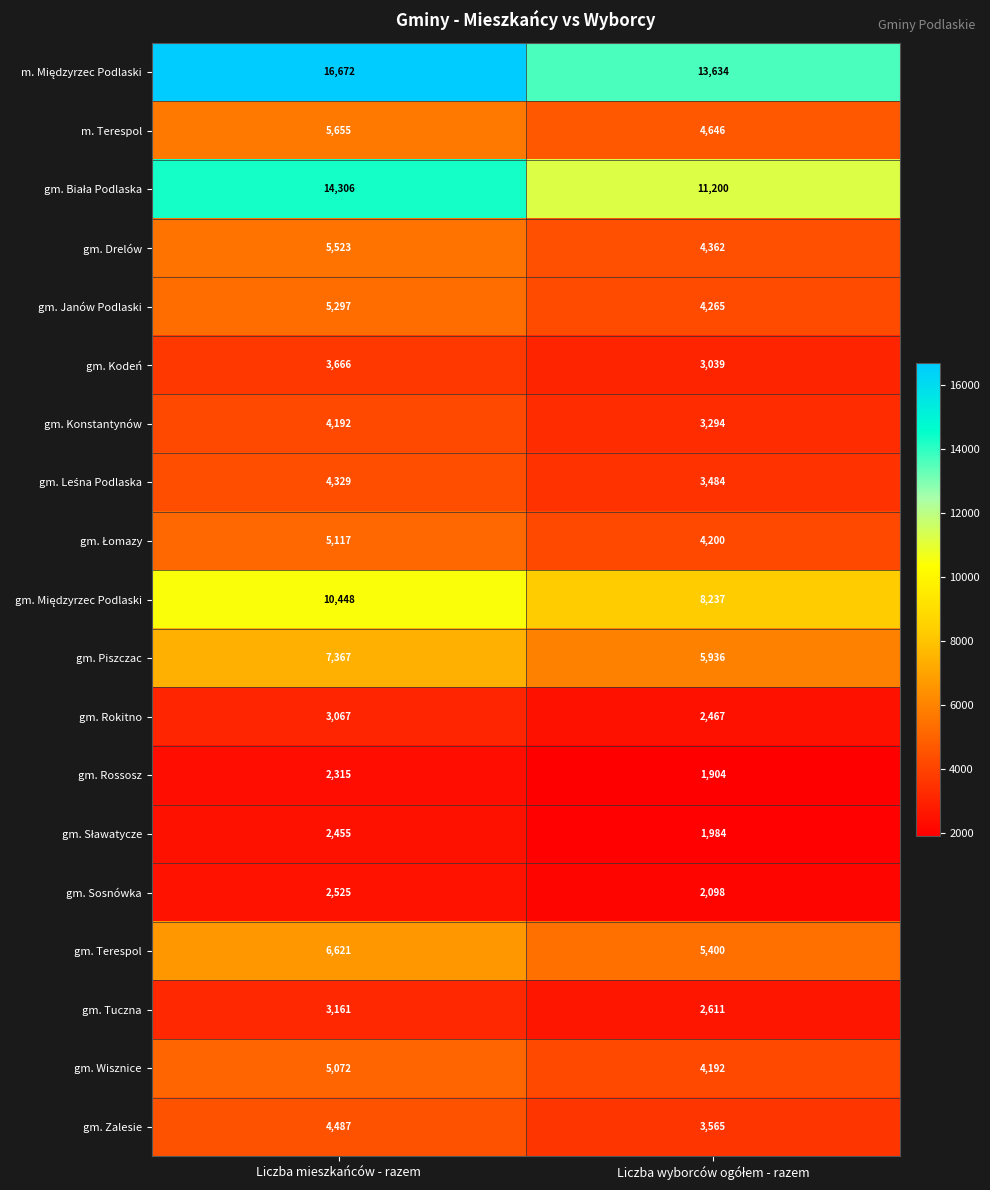

At how many categories does at least one series exceed 13859?

1